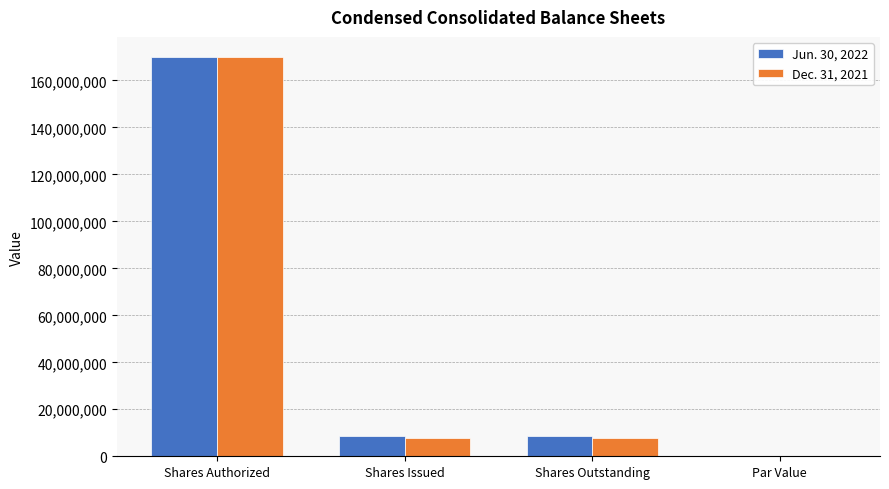

Is it true that Jun. 30, 2022 equals 8441574.0 at Shares Outstanding?

True